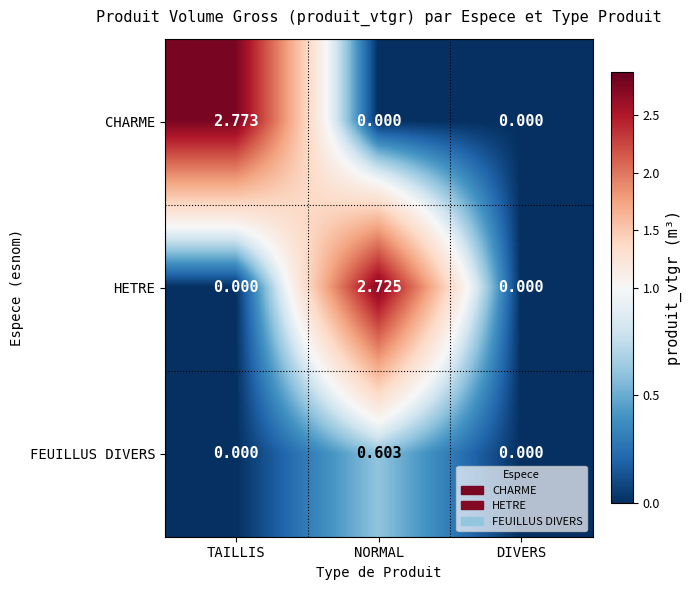

How many values in CHARME are above zero?

1